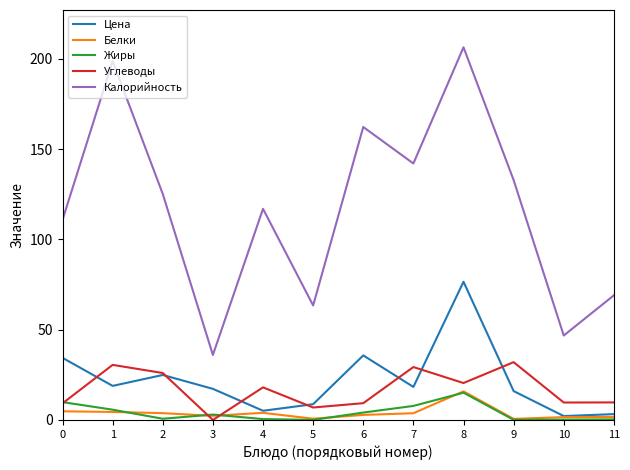

True or false: Калорийность and Цена cross at least once.

False